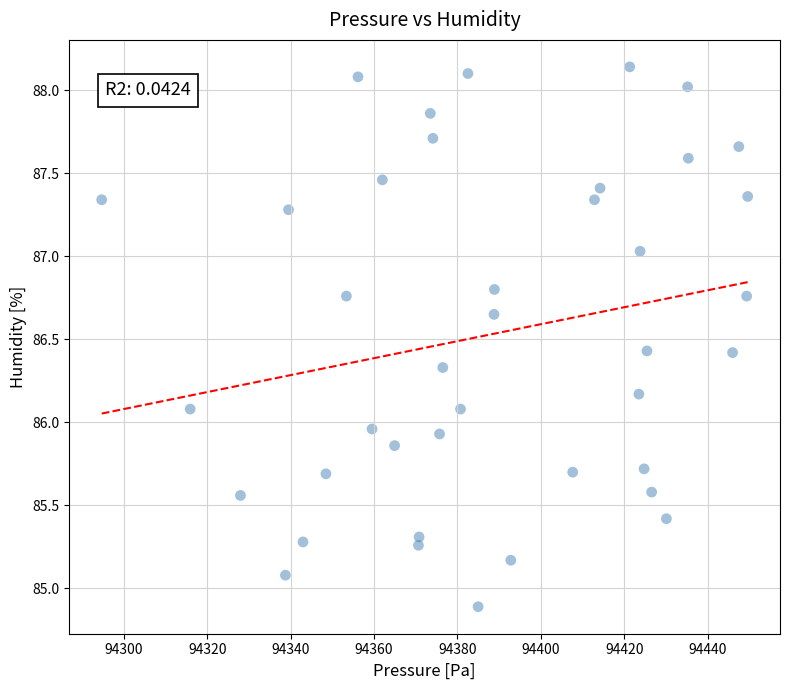

What is the range of X values (max minus min)?

154.9